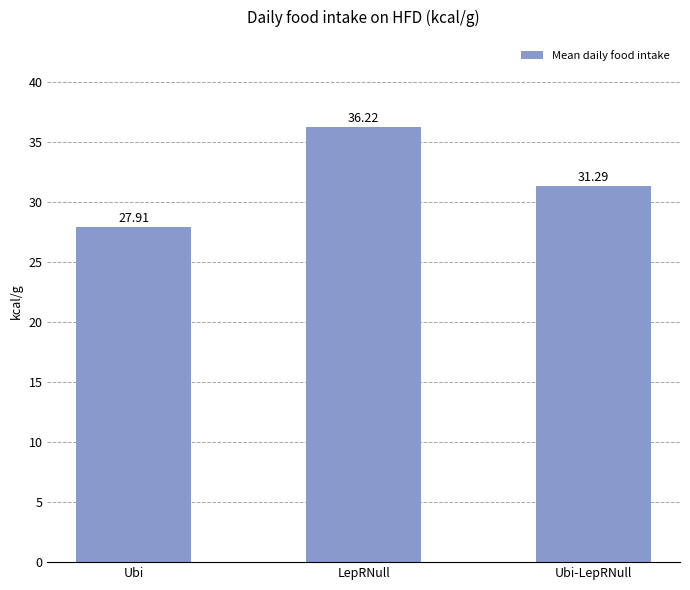

What position from the right is LepRNull?

2